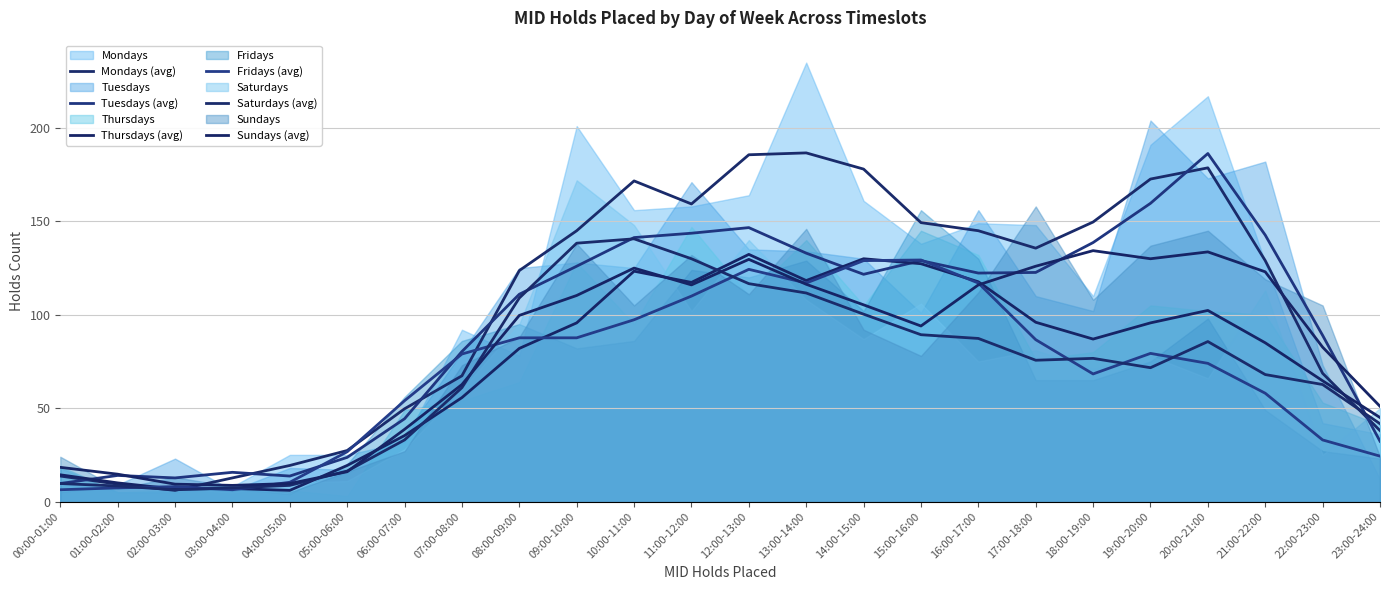

At 13:00-14:00, list the series in order from smallest to largest.

Saturdays (avg), Sundays (avg), Fridays (avg), Thursdays (avg), Tuesdays (avg), Mondays (avg)